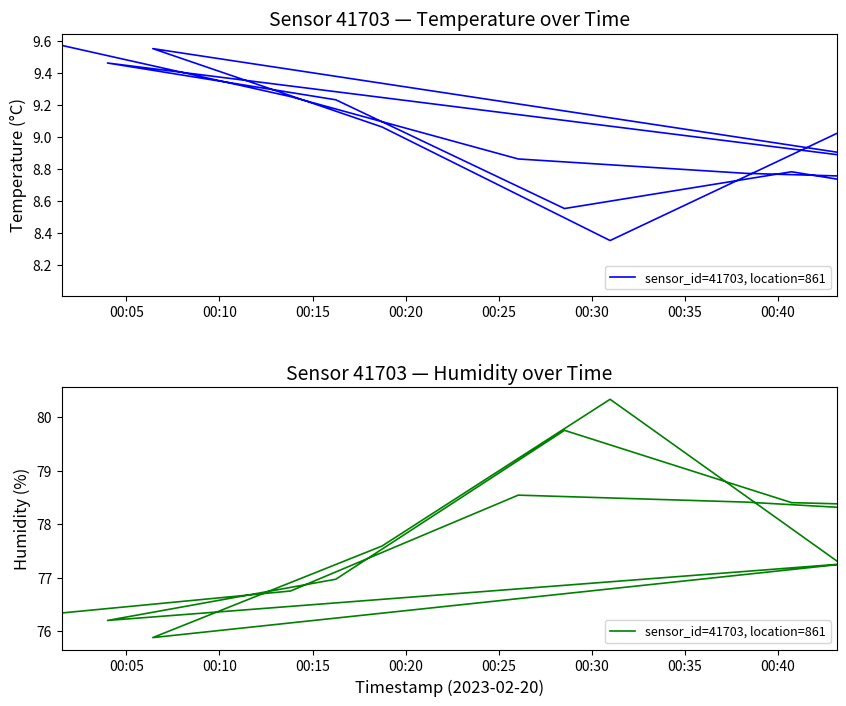

What is the difference between the maximum and minimum values?

4.5